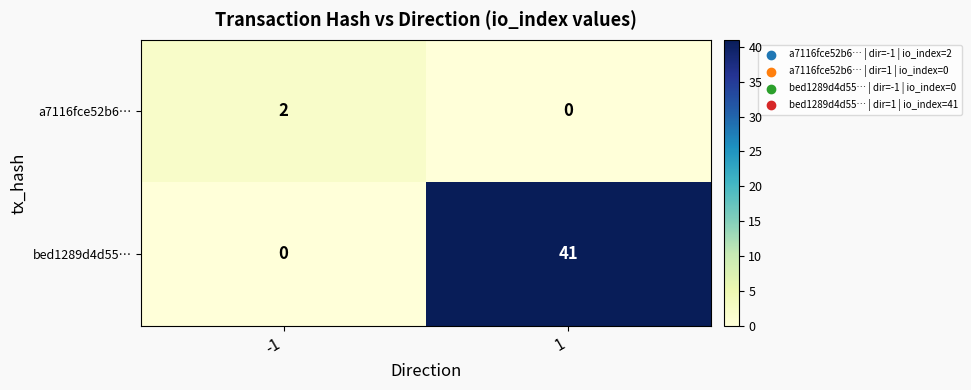

True or false: a7116fce52b6… has a value of 1 at -1.

False